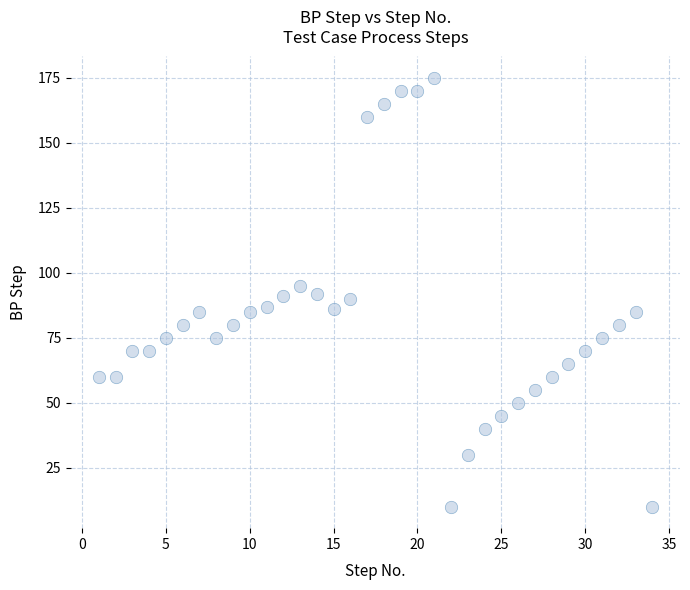

What is the range of Y values (max minus min)?

165